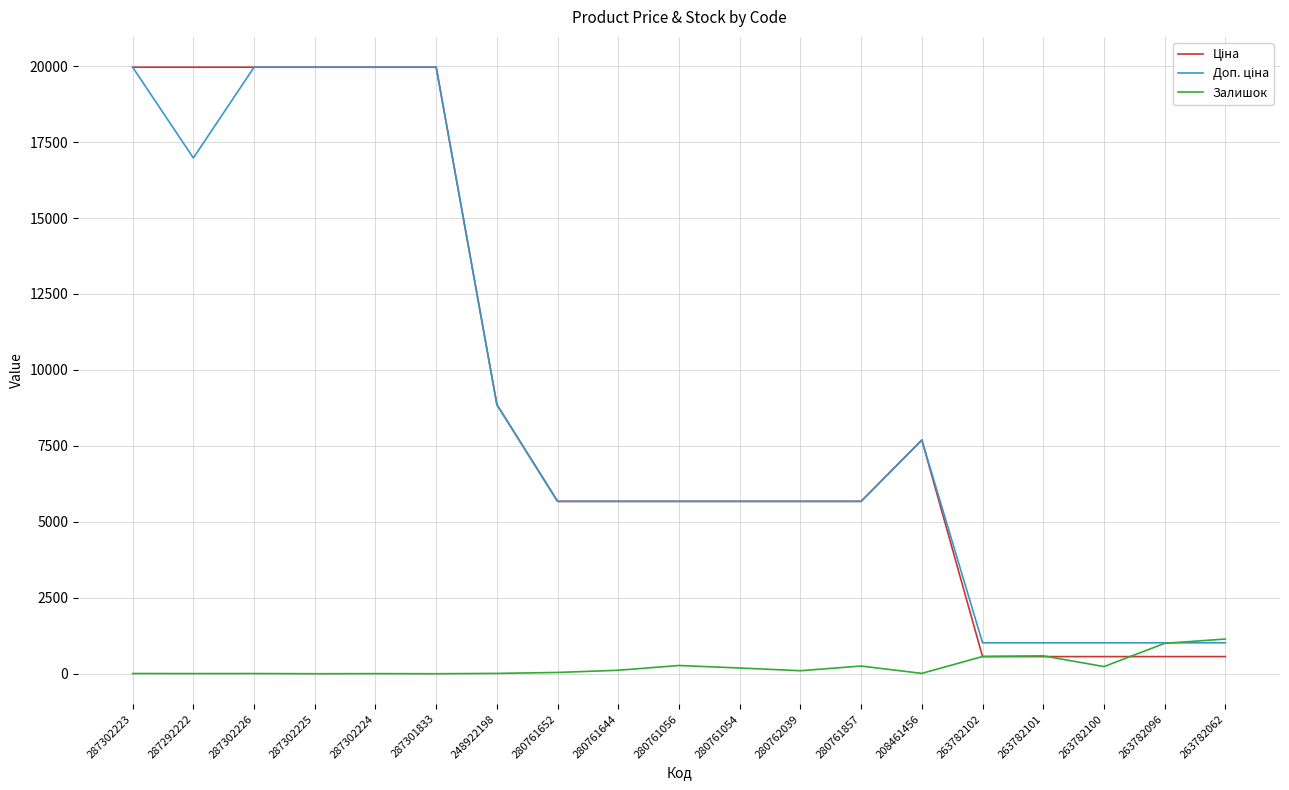

What is the total value across all series at 263782101?

2170.8